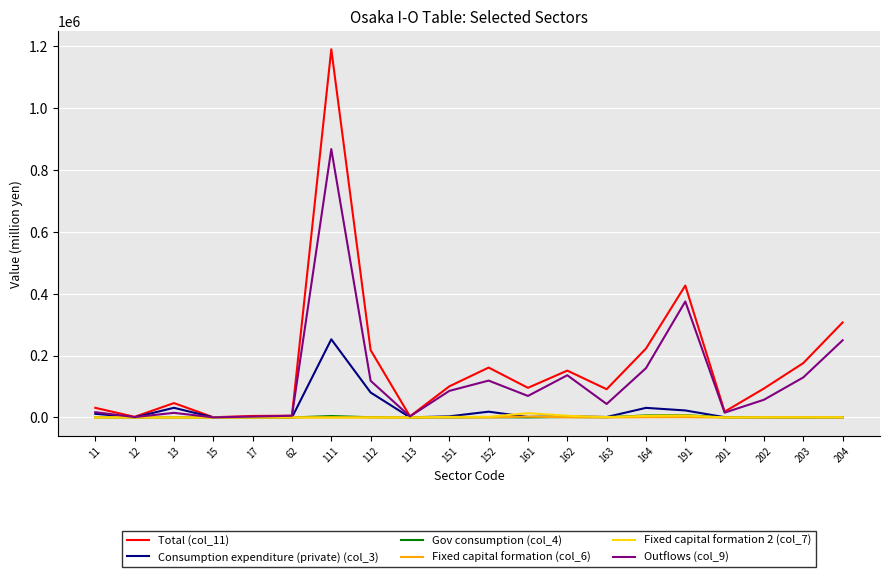

What are all the series names shown in the legend?

Total (col_11), Consumption expenditure (private) (col_3), Gov consumption (col_4), Fixed capital formation (col_6), Fixed capital formation 2 (col_7), Outflows (col_9)